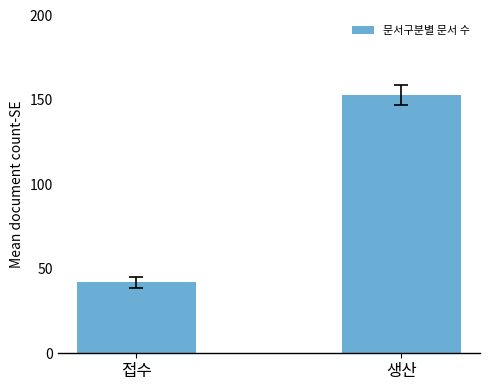

What is the label of the 1st bar from the right?

생산